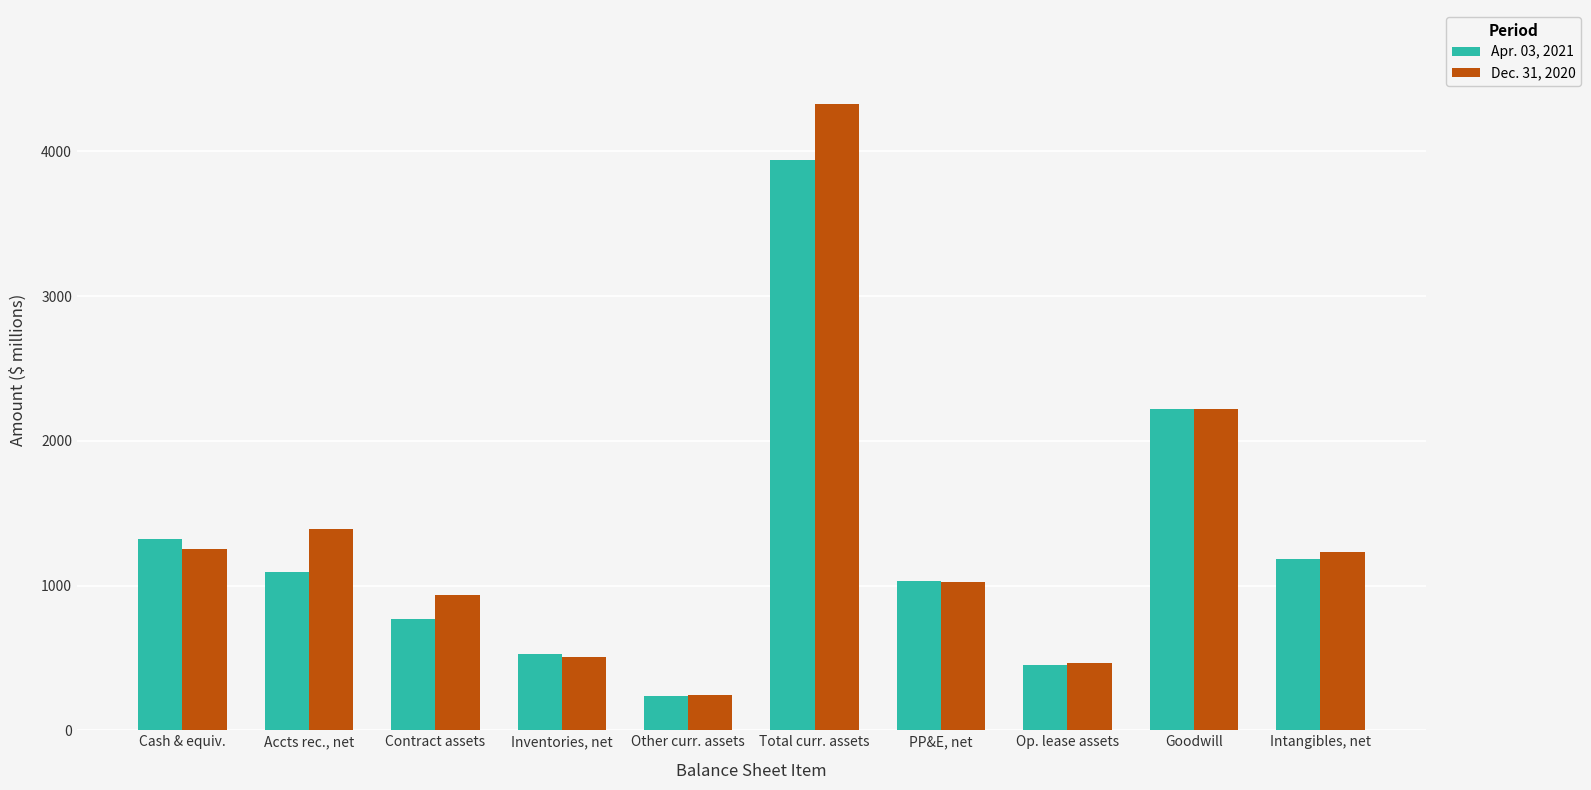

What is the total value across all series at Other curr. assets?

477